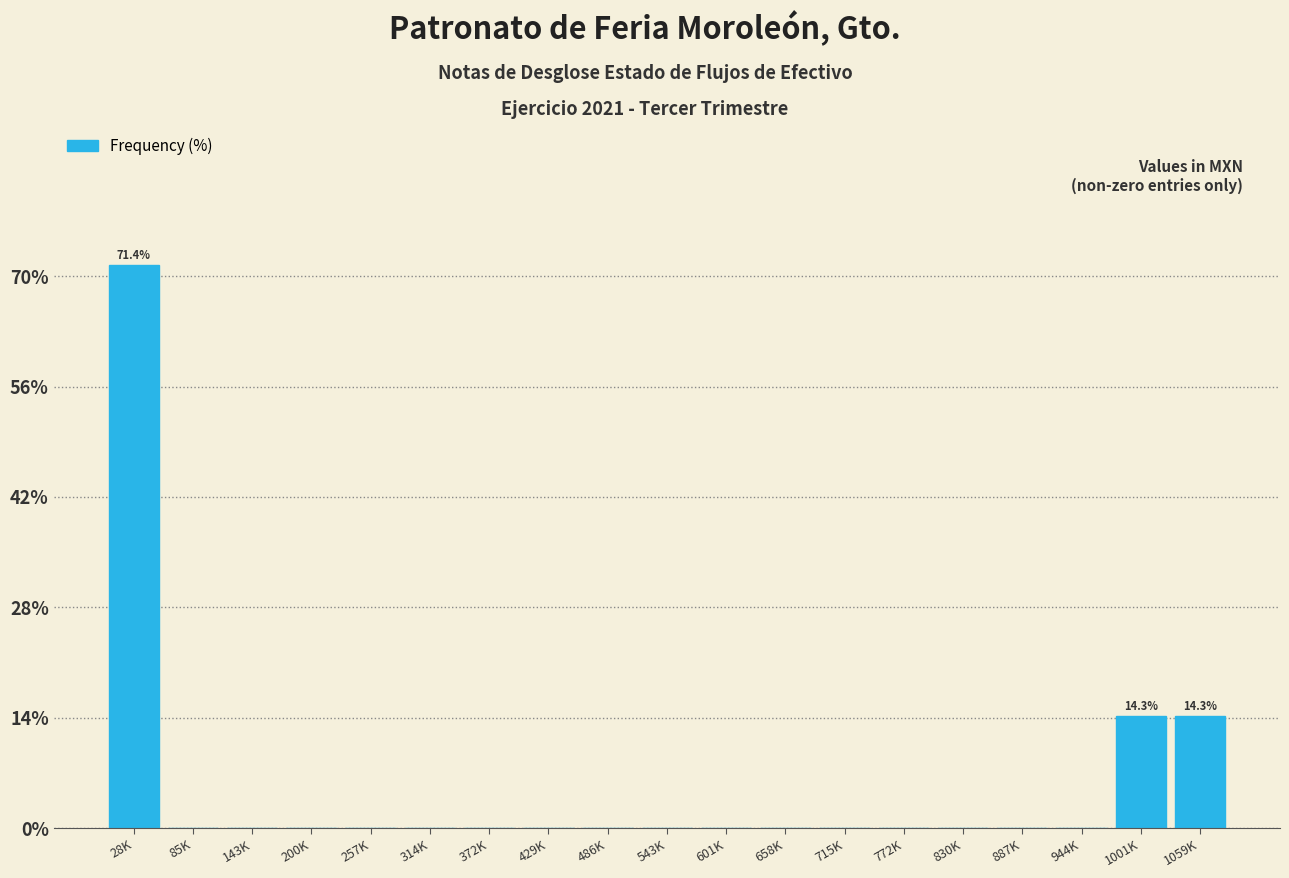

Reading left to right, extract all data points from this chart.

28K=71.4	85K=0.0	143K=0.0	200K=0.0	257K=0.0	314K=0.0	372K=0.0	429K=0.0	486K=0.0	543K=0.0	601K=0.0	658K=0.0	715K=0.0	772K=0.0	830K=0.0	887K=0.0	944K=0.0	1001K=14.3	1059K=14.3